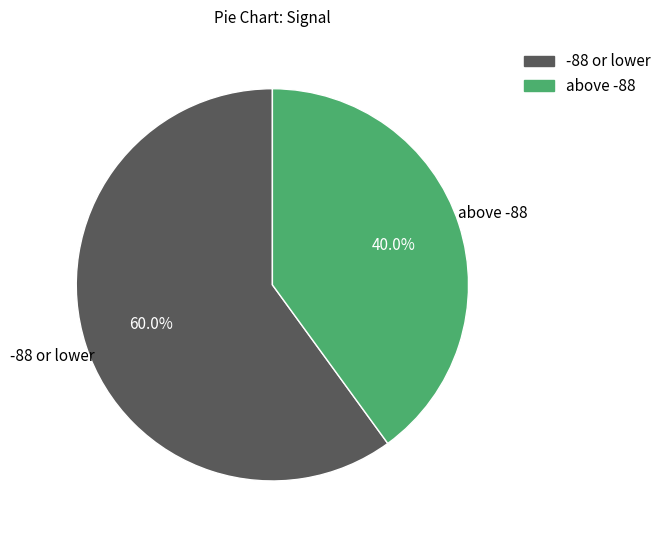

Does any single category account for the majority?

Yes